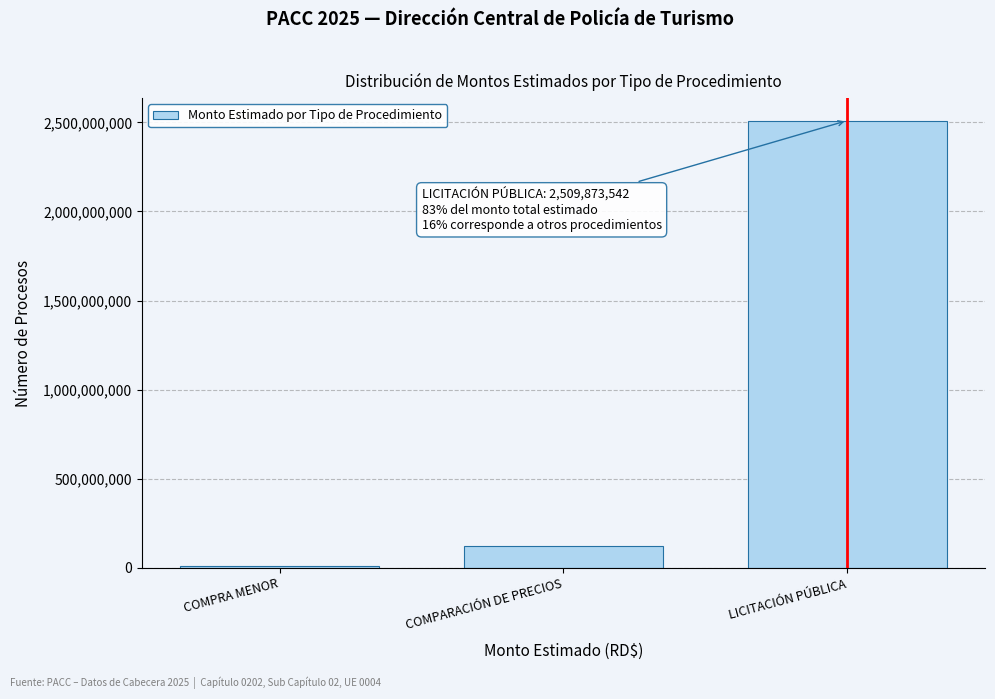

Reading left to right, transcribe all the data shown in this chart.

COMPRA MENOR=9576100	COMPARACIÓN DE PRECIOS=124331390	LICITACIÓN PÚBLICA=2509873542